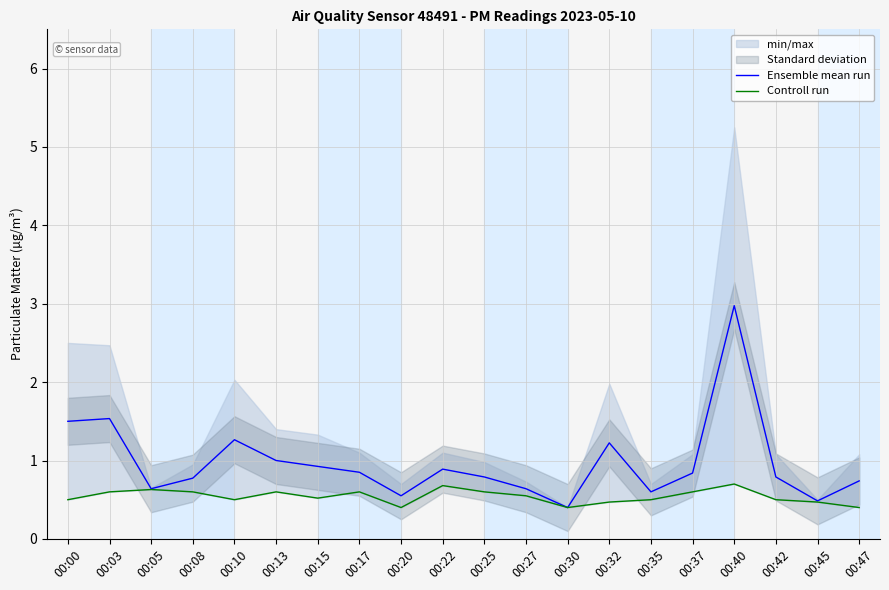

Which series has the widest spread of values?

Ensemble mean run